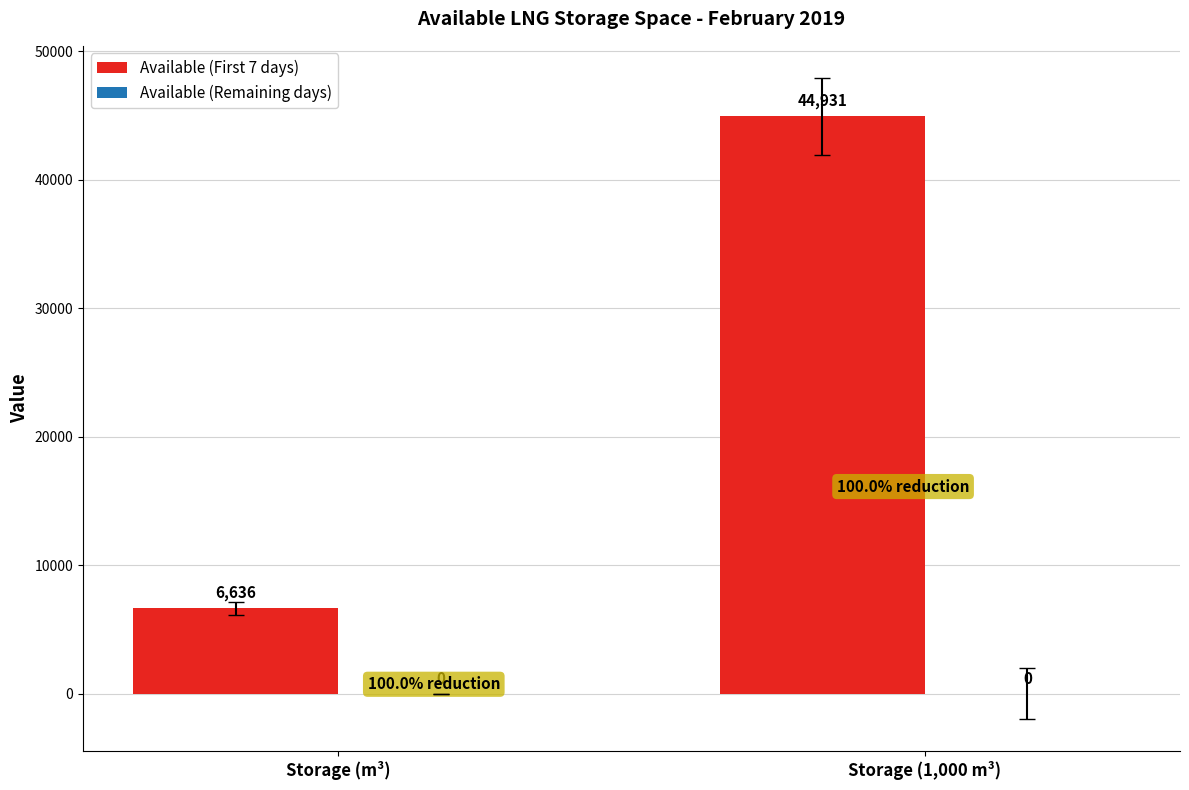

List the labels in order of value, smallest first.

Storage (m³), Storage (1,000 m³)